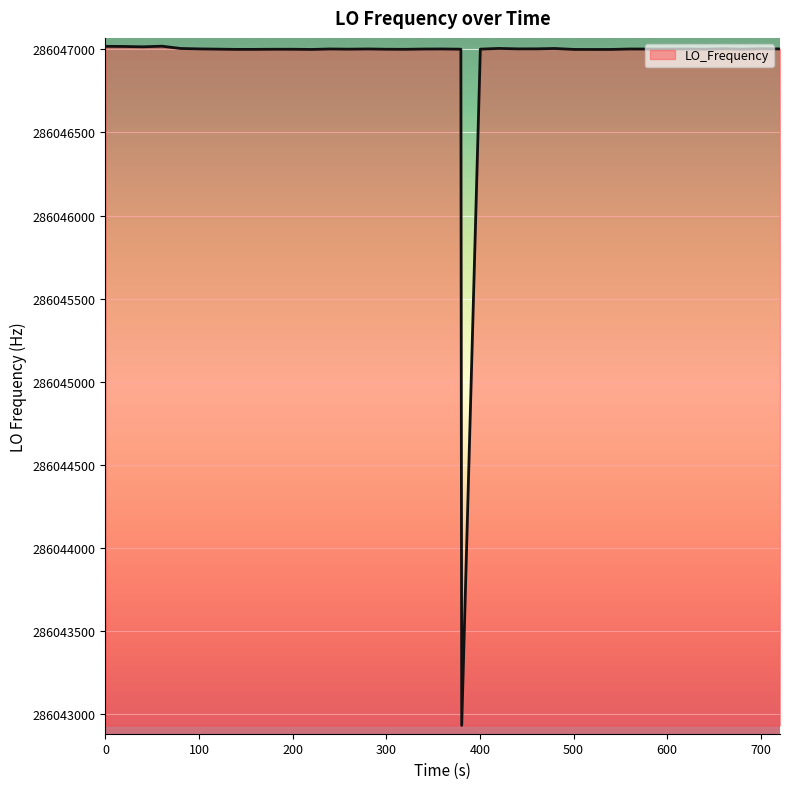

True or false: the data shows 64073347.8 at 39.

False